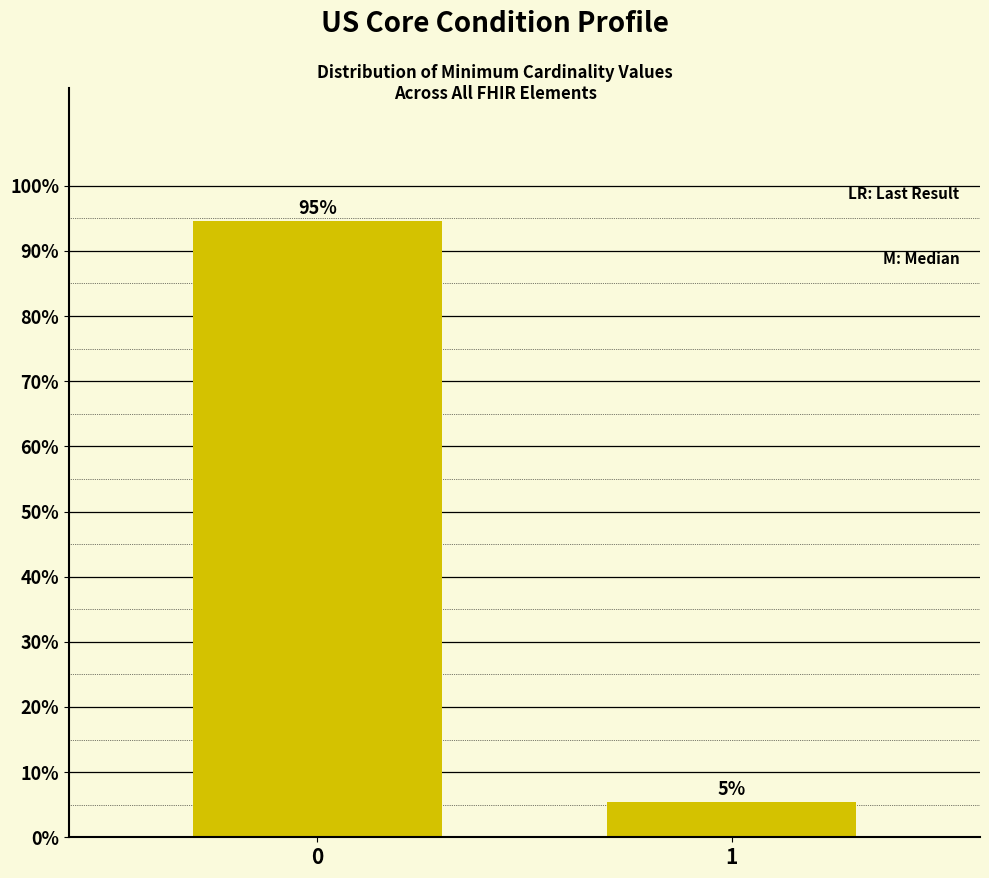

What is the value of the 2nd bar from the left?

5.4